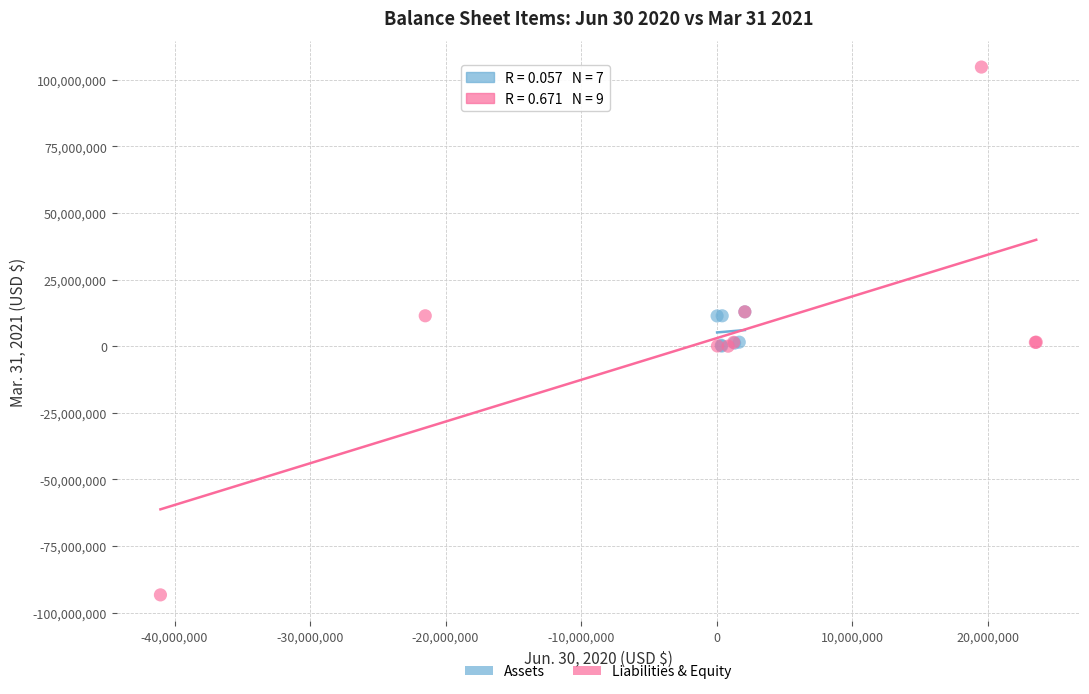

Which series reaches the minimum Y coordinate?

Liabilities & Equity